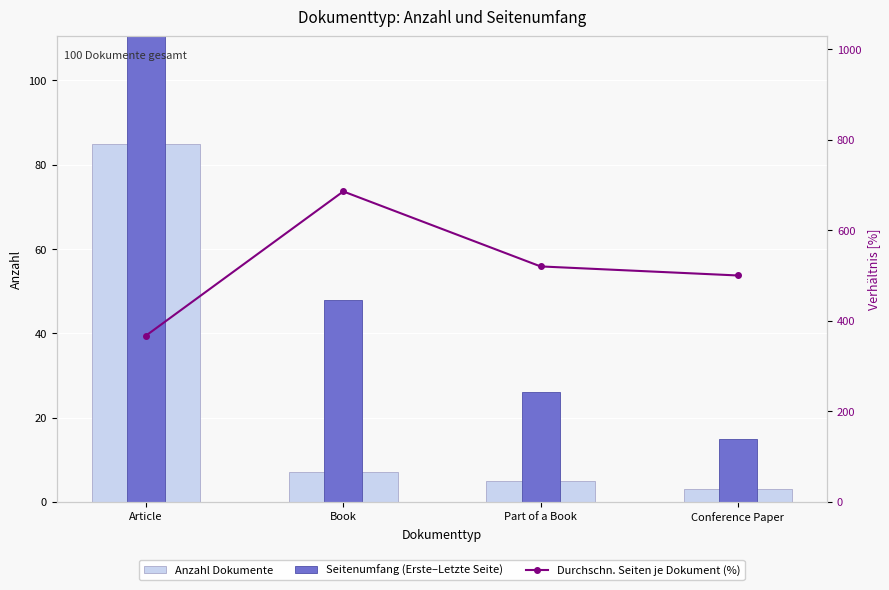

How many series are shown in this chart?

3